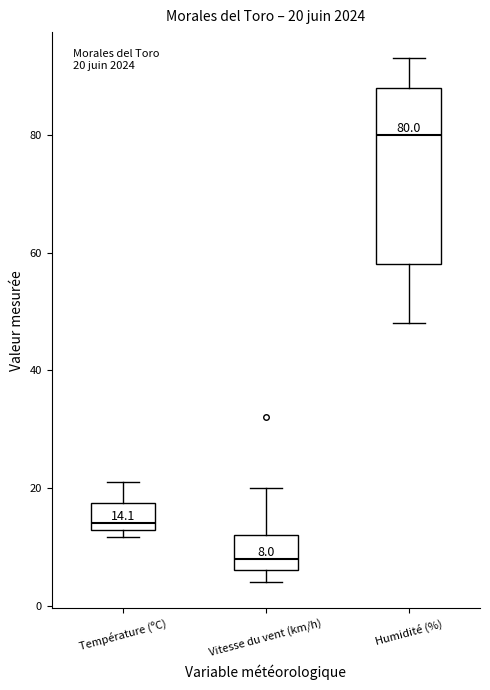

Which box's median line is the lowest?

Vitesse du vent (km/h)